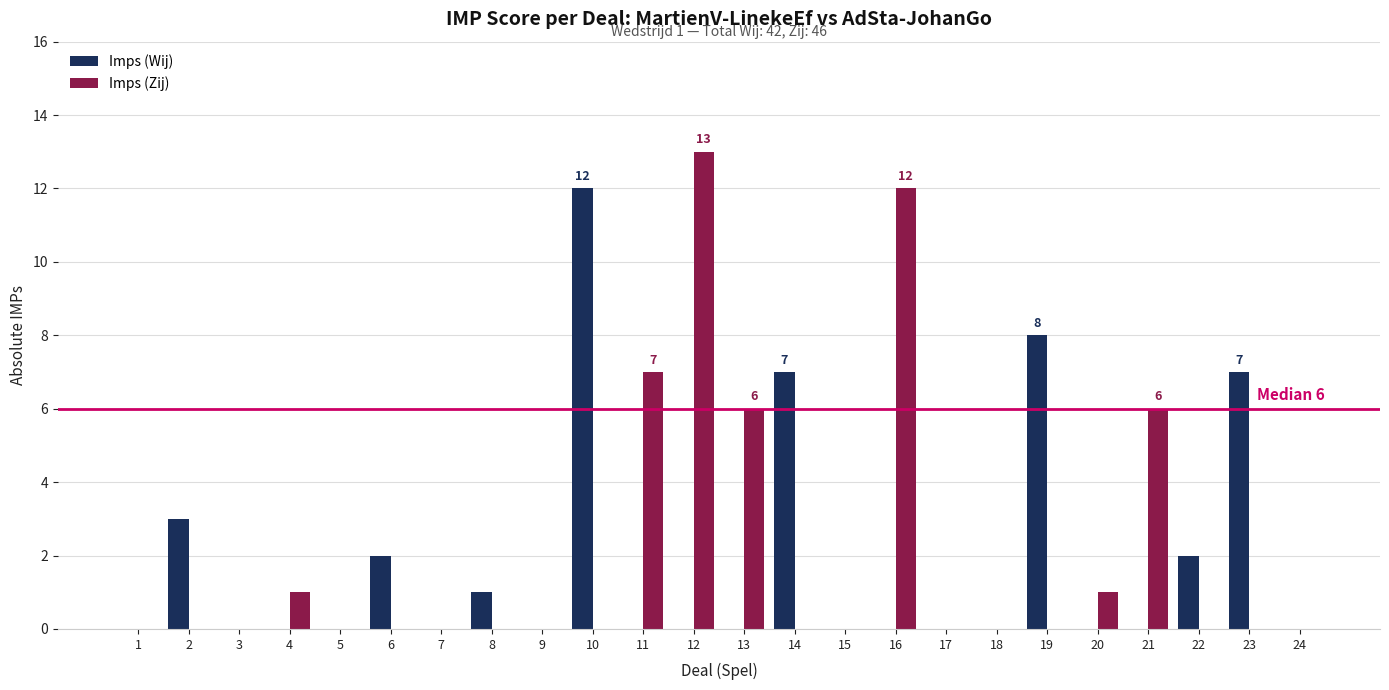

Reading left to right, list all the values displayed in this chart.

Imps (Wij): 1=0	2=3	3=0	4=0	5=0	6=2	7=0	8=1	9=0	10=12	11=0	12=0	13=0	14=7	15=0	16=0	17=0	18=0	19=8	20=0	21=0	22=2	23=7	24=0
Imps (Zij): 1=0	2=0	3=0	4=1	5=0	6=0	7=0	8=0	9=0	10=0	11=7	12=13	13=6	14=0	15=0	16=12	17=0	18=0	19=0	20=1	21=6	22=0	23=0	24=0